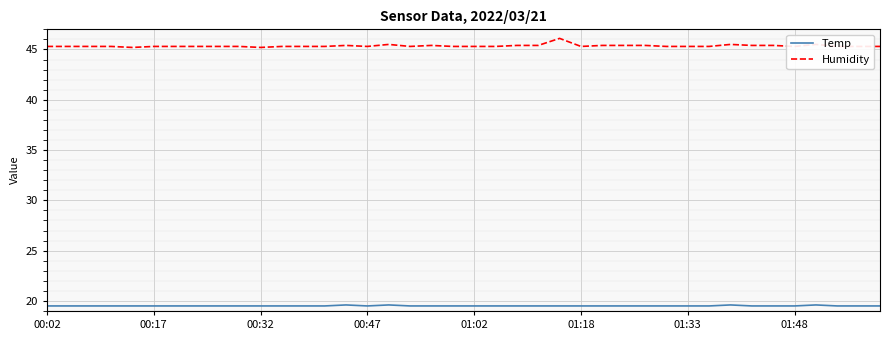

Rank the series by their maximum value, from lowest to highest.

Temp, Humidity